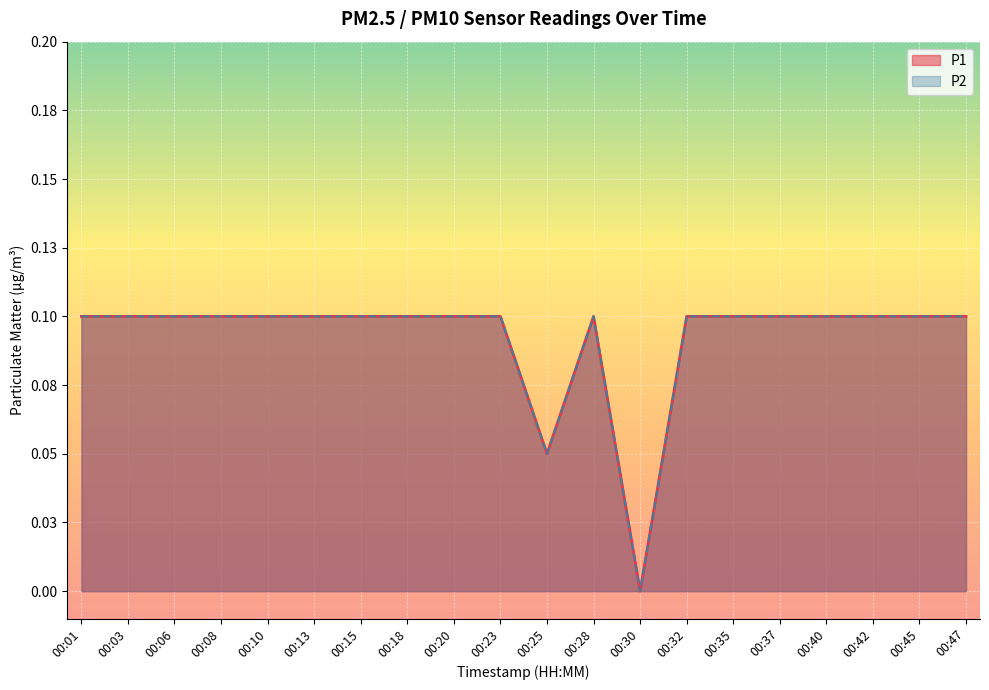

Between 00:23 and 00:42, which is larger?

00:23